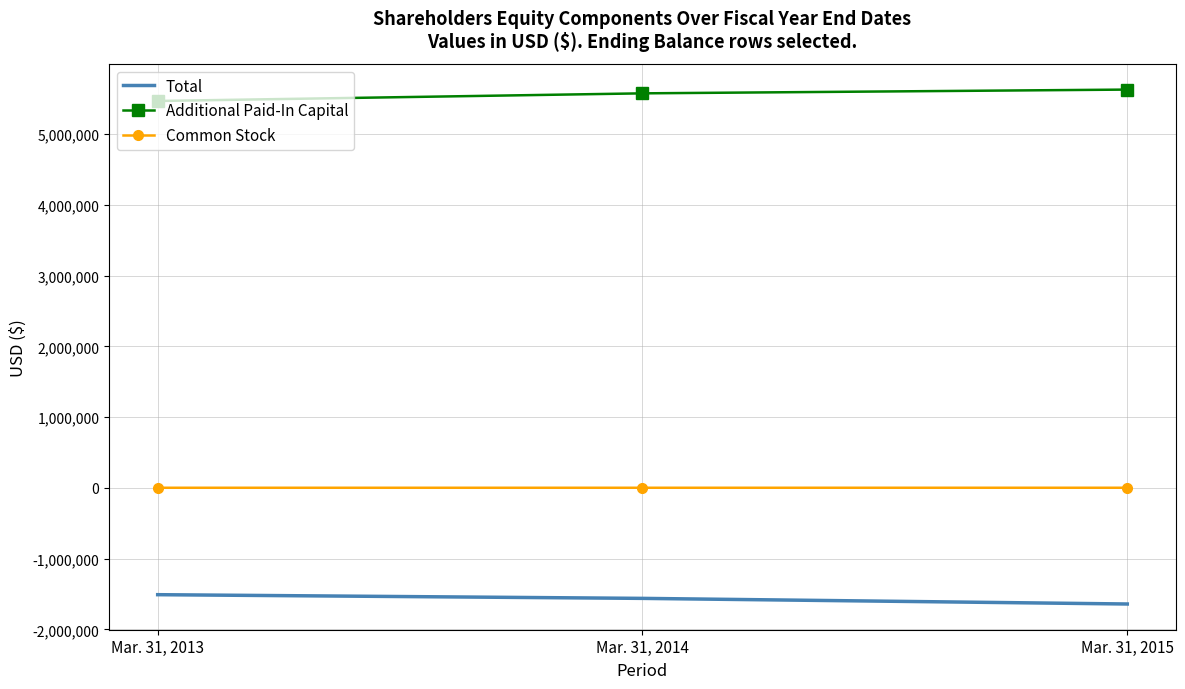

What is the average value of the Common Stock series?

2504